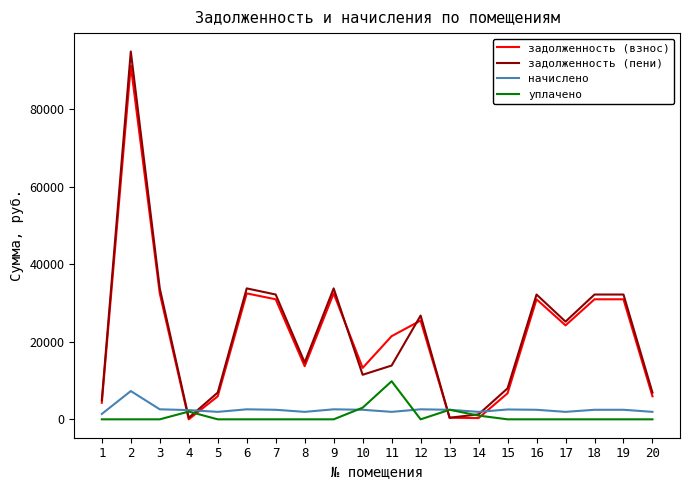

What is the average value of the задолженность (взнос) series?

21699.8